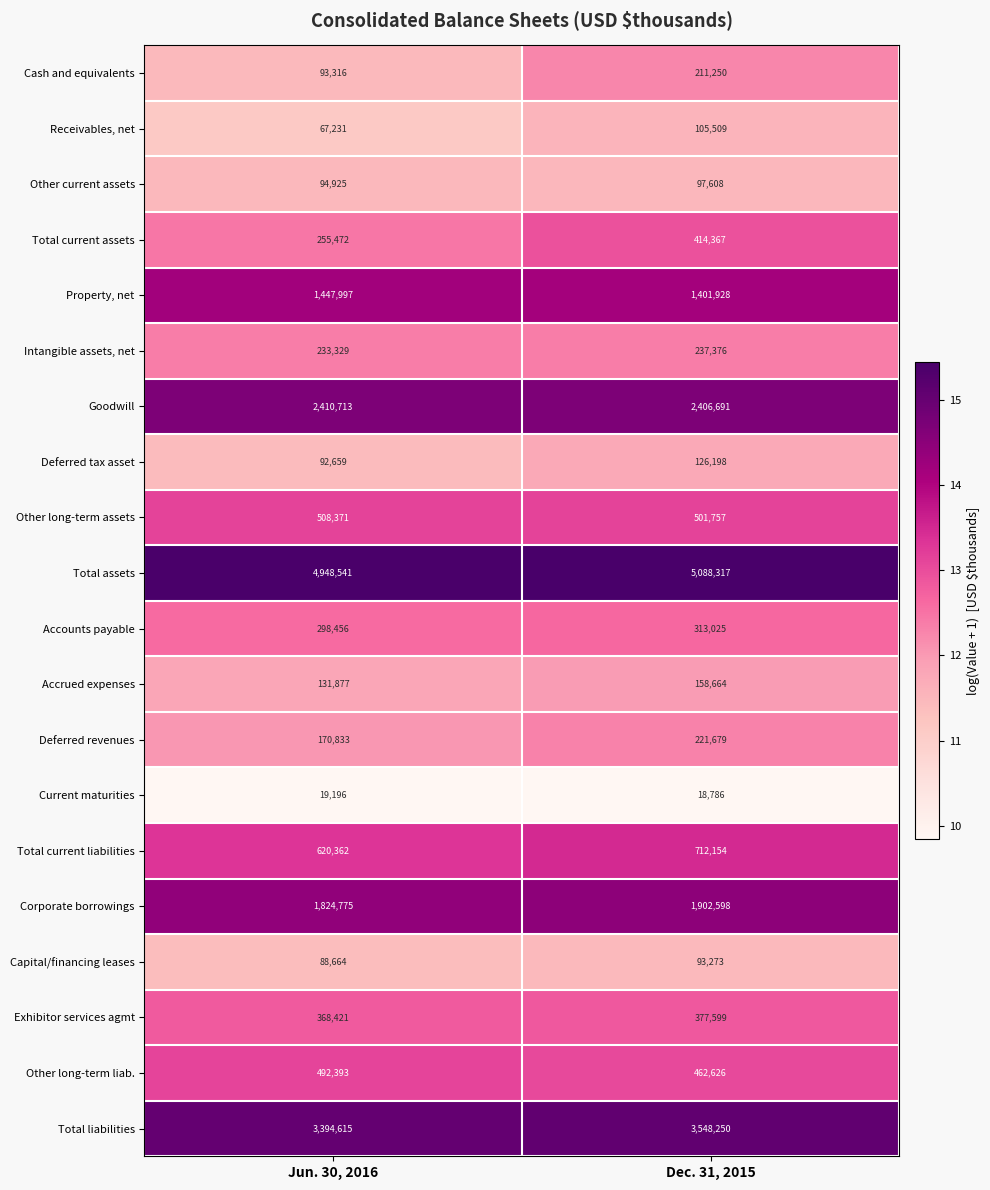

What is the greatest value displayed?

5088317